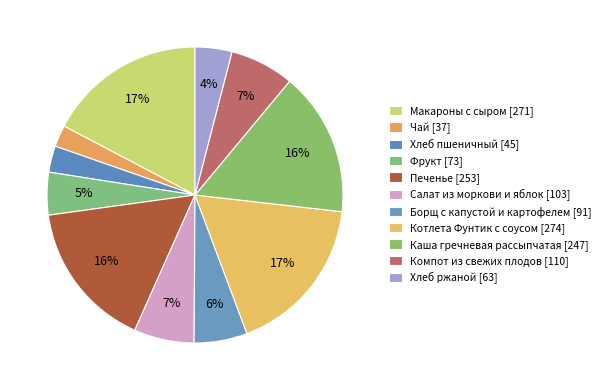

Does any single category account for the majority?

No